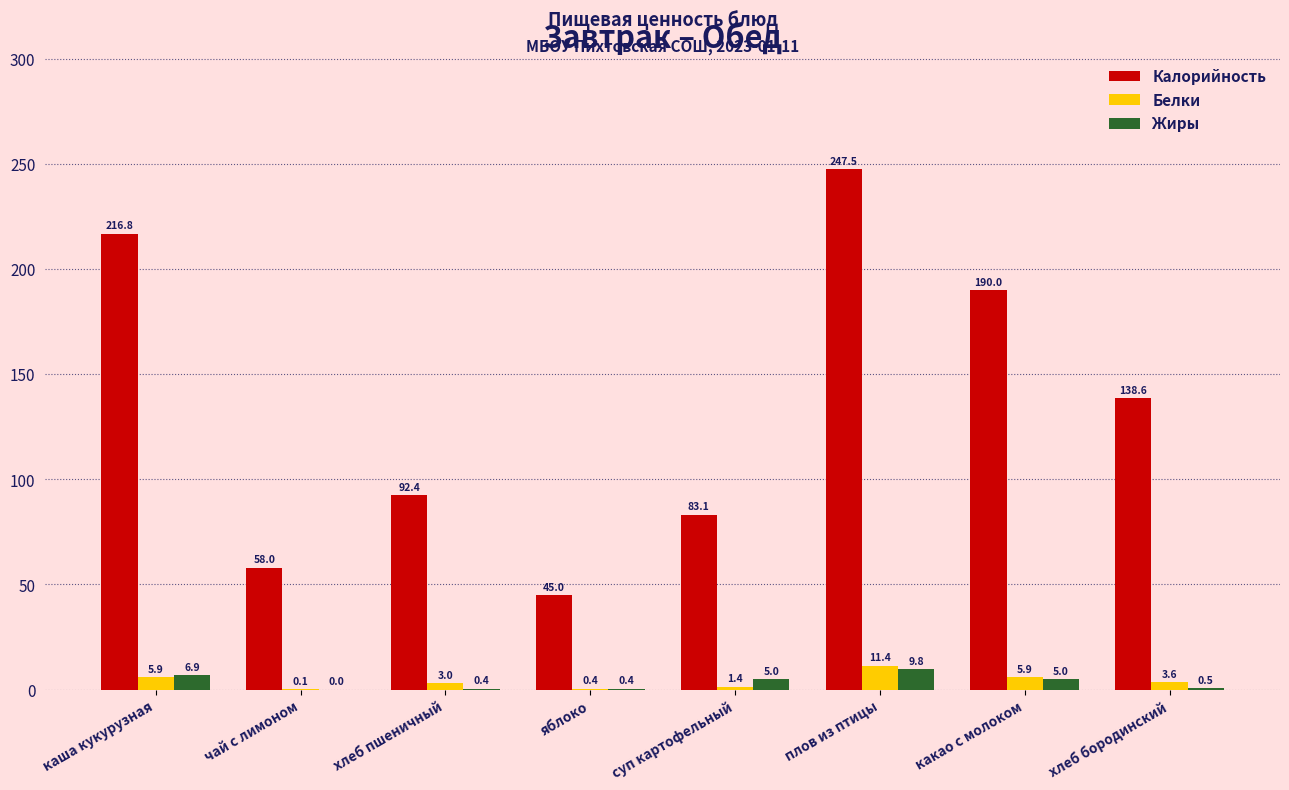

How many series are shown in this chart?

3